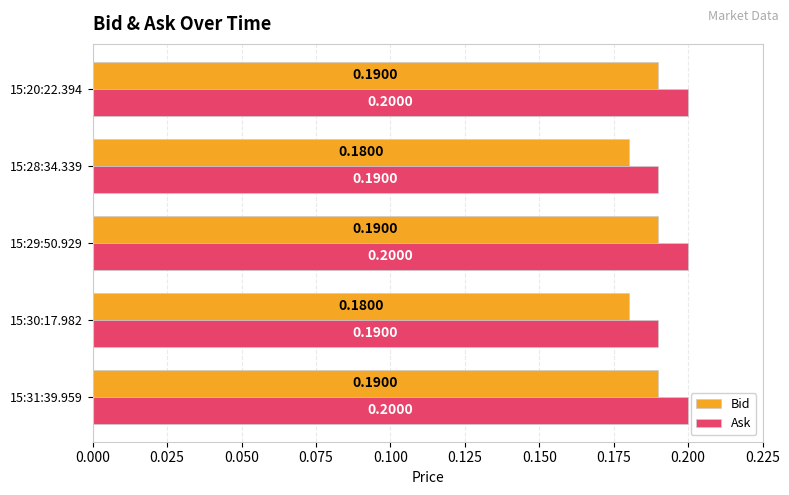

What is the sum of all Ask values?

1.0